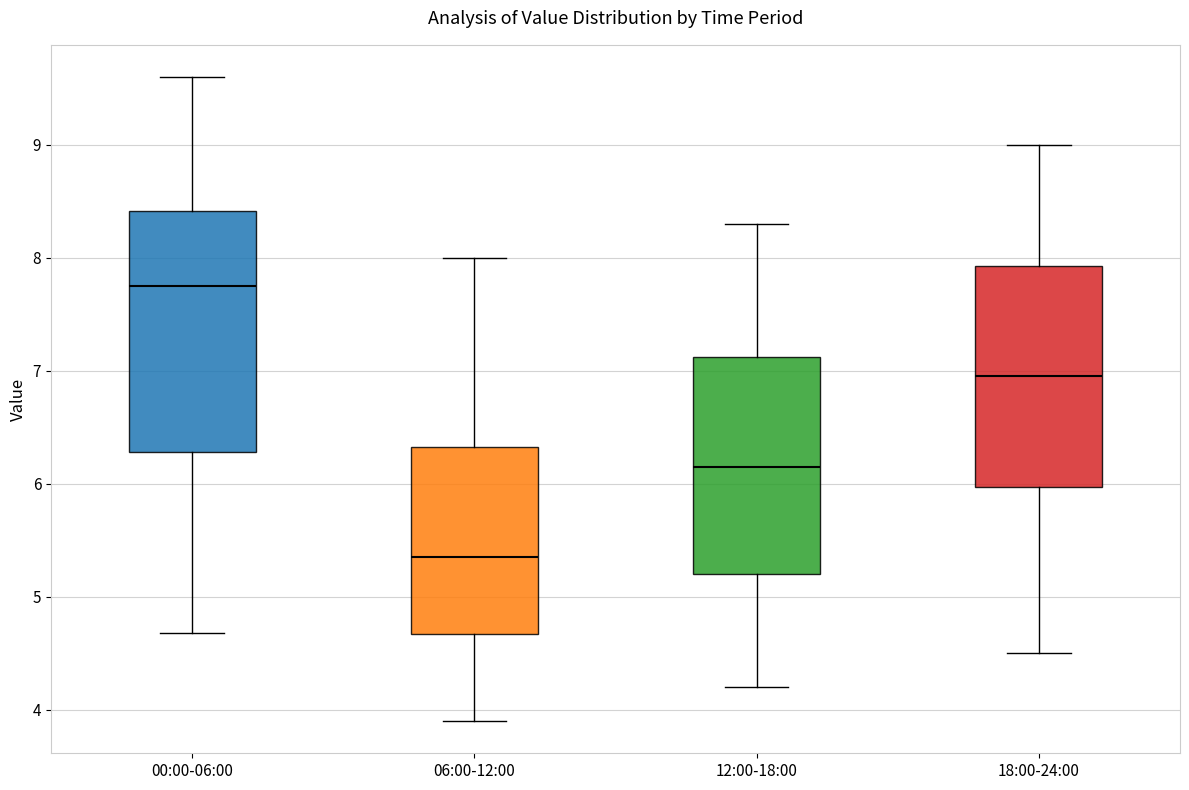

Which box has the highest median line?

00:00-06:00